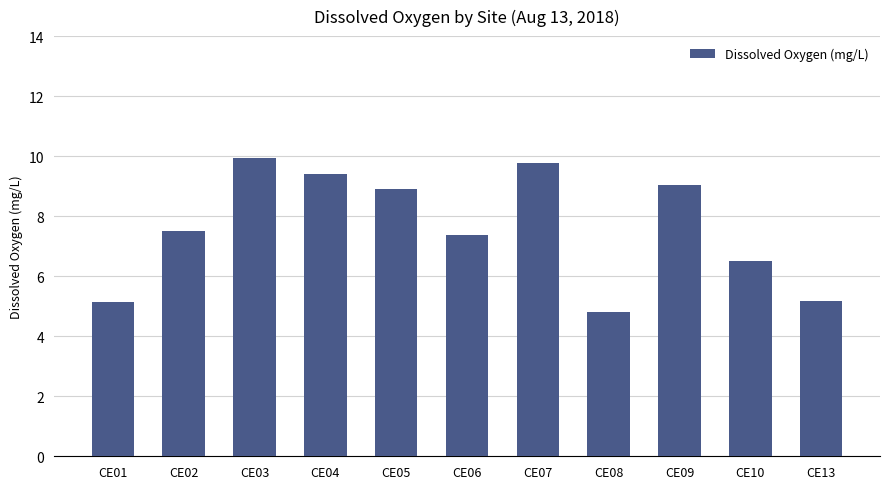

At which category does the chart reach its minimum across all series?

CE08